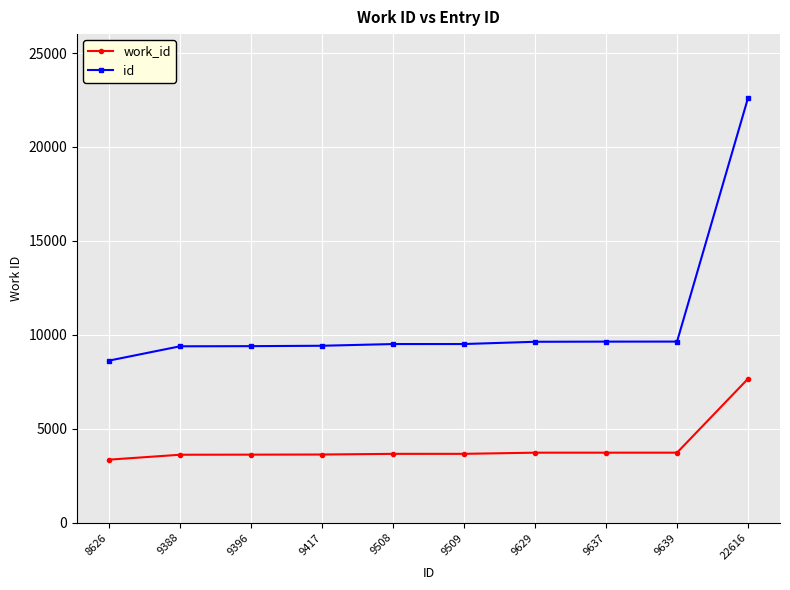

At which label does id reach its minimum?

8626